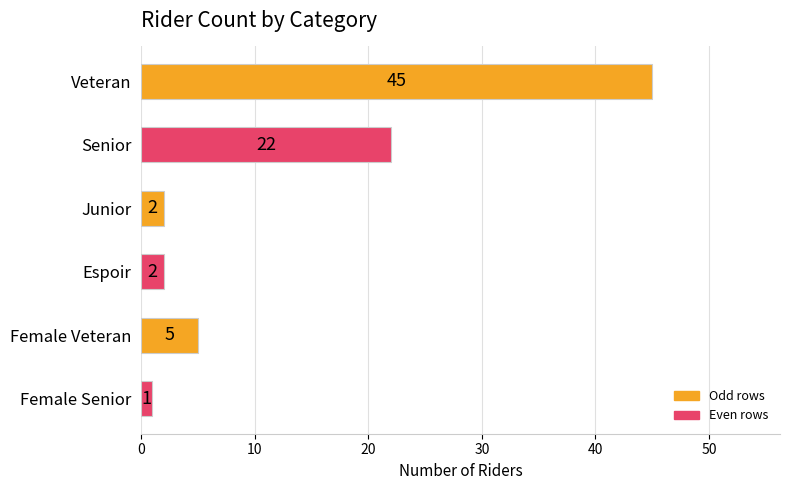

What is the sum of the values at Female Veteran and Female Senior?

6